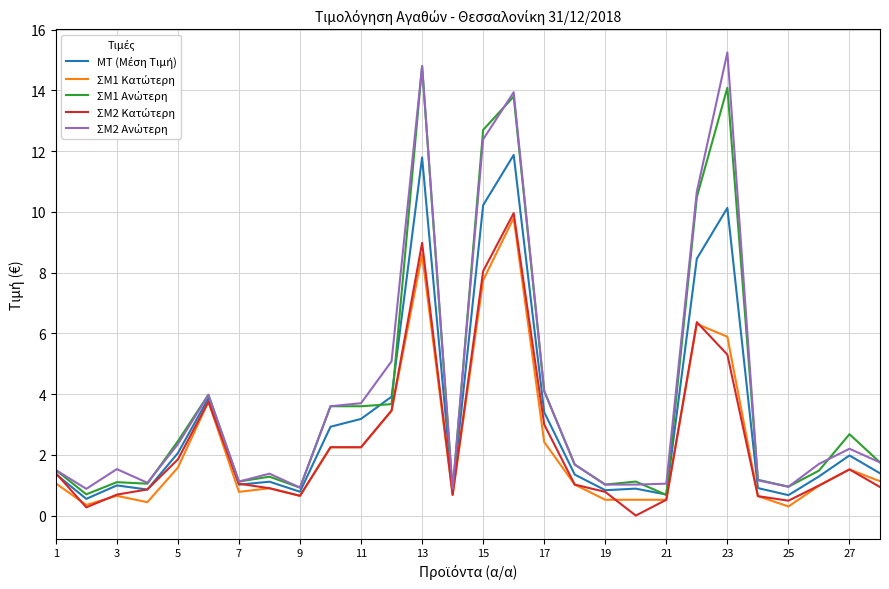

Where does the ΣΜ2 Κατώτερη series first go above 1?

1